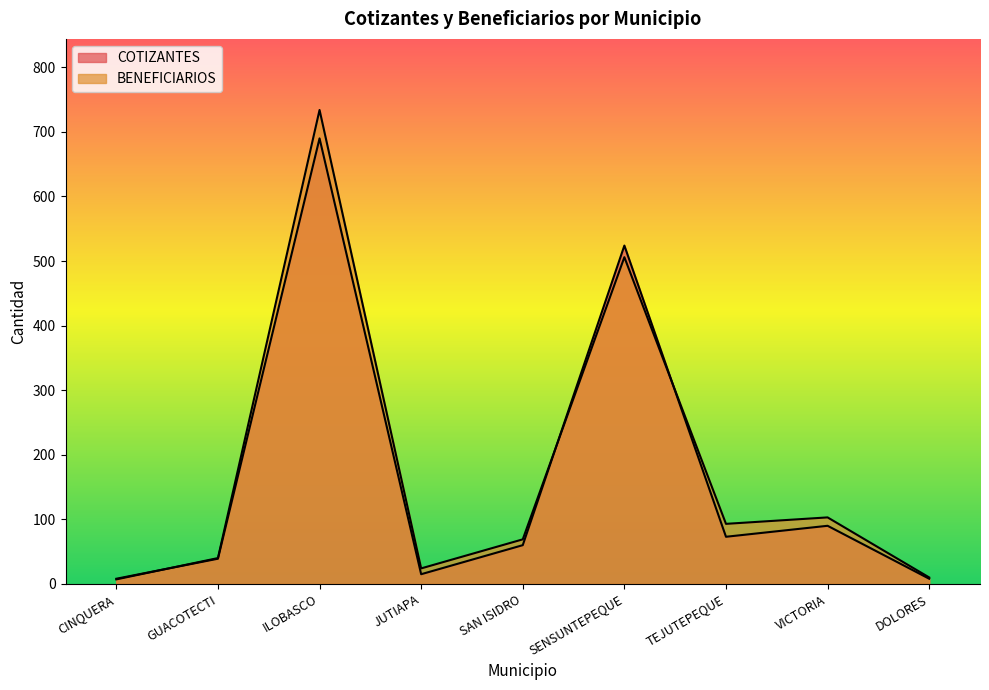

How many data points does each series have?

9